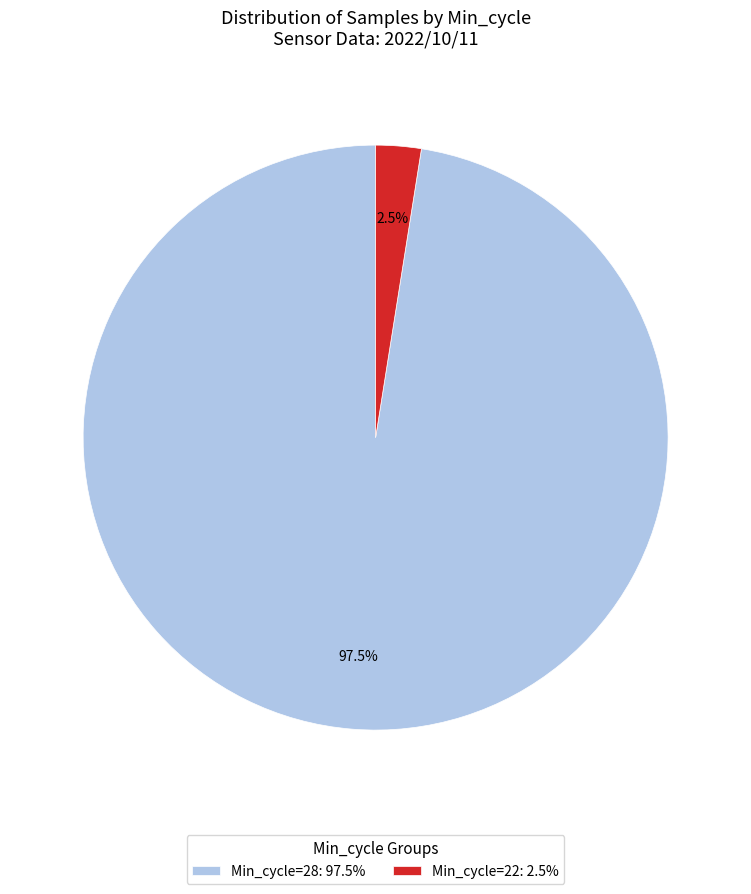

Which category has the biggest portion of the pie?

Min_cycle=28: 97.5%